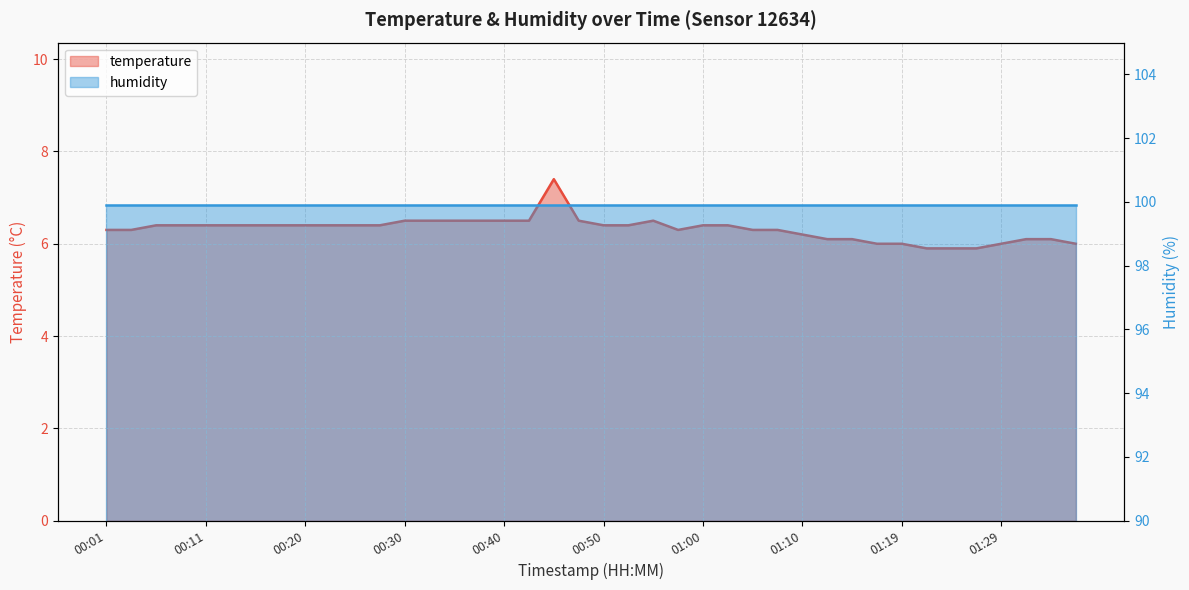

How many points are lower than both their immediate neighbors (excluding endpoints)?

1